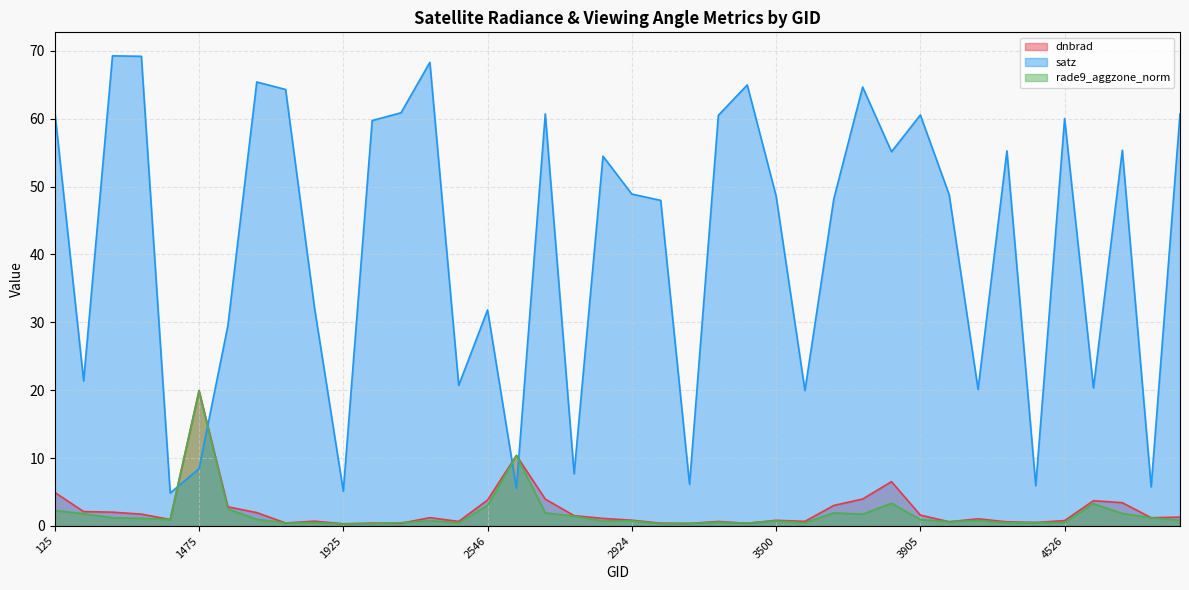

List the labels in order of rade9_aggzone_norm value, largest first.

1475, 2573, 3698, 4868, 2546, 1511, 125, 3599, 2690, 5039, 413, 3635, 2762, 5120, 530, 102501, 1601, 1277, 3905, 4193, 5246, 2249, 2924, 3500, 2834, 4157, 3266, 4445, 1889, 4526, 4373, 2051, 3545, 2348, 1790, 3464, 3185, 1988, 3005, 1925